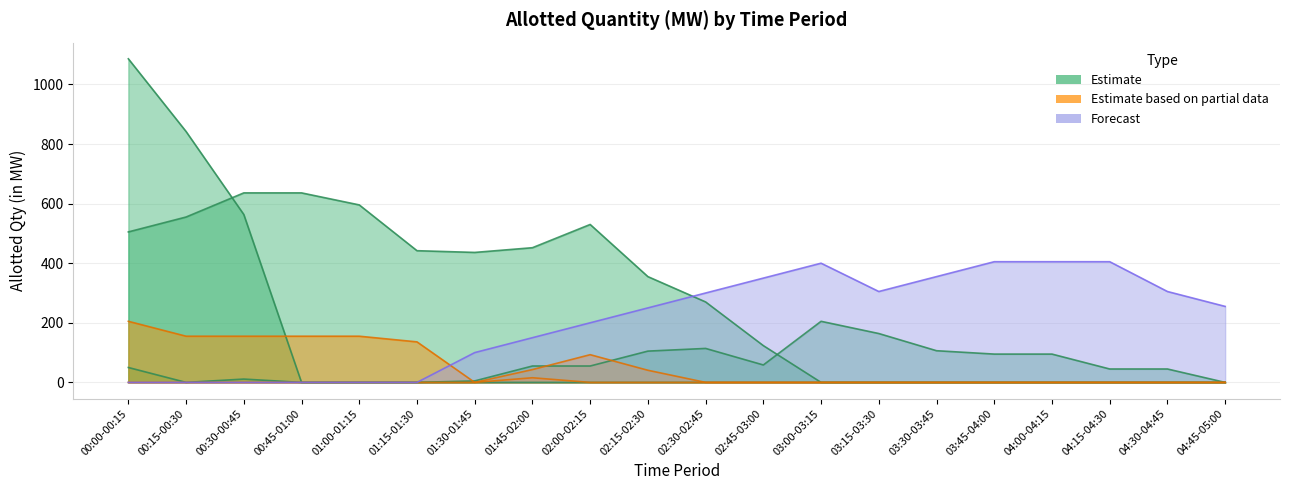

True or false: 2025-05-07 has a value of 716.1 at 01:00-01:15.

False